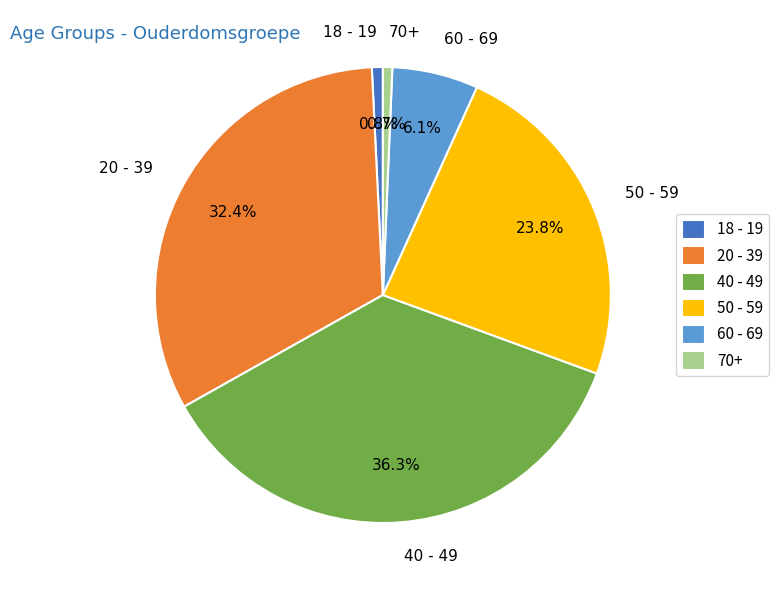

To the nearest percent, what portion does 18 - 19 represent?

1%